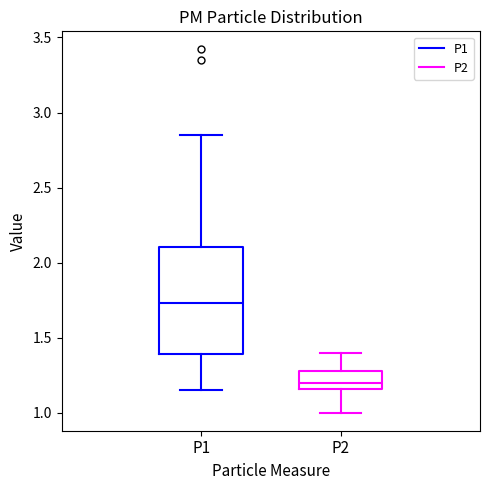

Which box is the tallest, from its lower edge to its upper edge?

P1